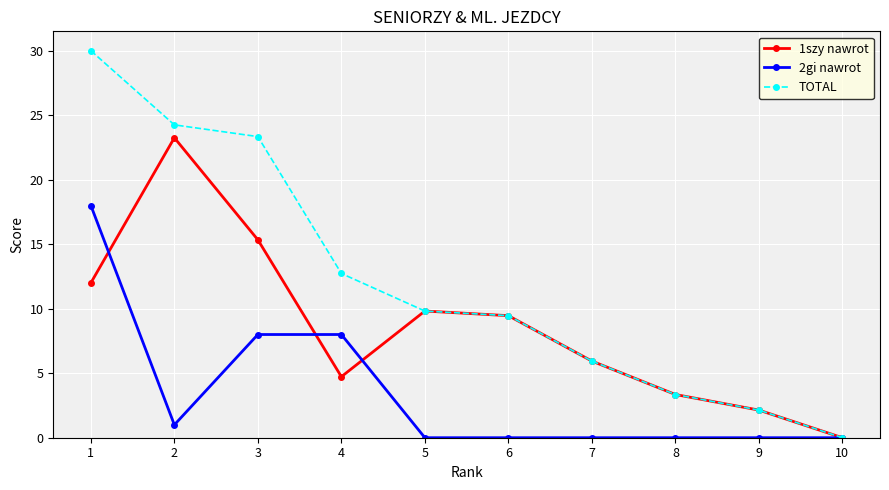

What is the difference between the maximum and minimum values in the 2gi nawrot series?

18.0